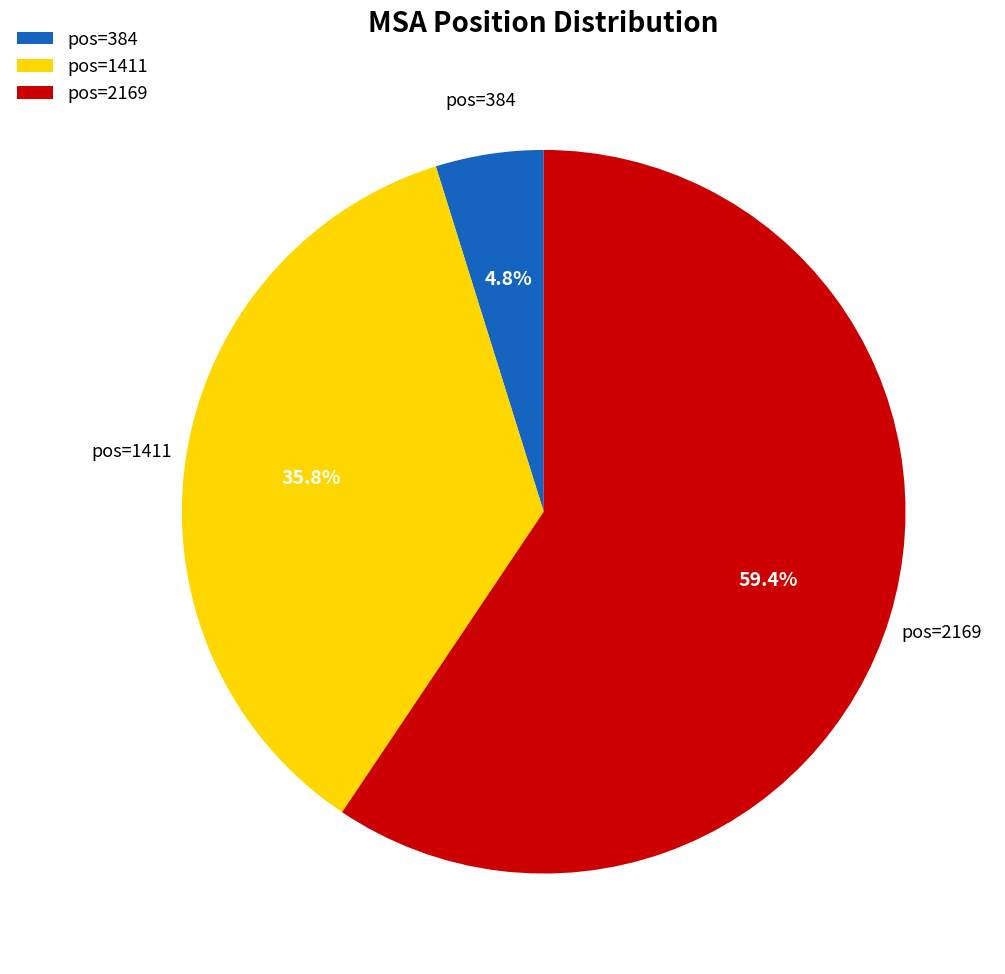

Which has a higher value, pos=384 or pos=1411?

pos=1411